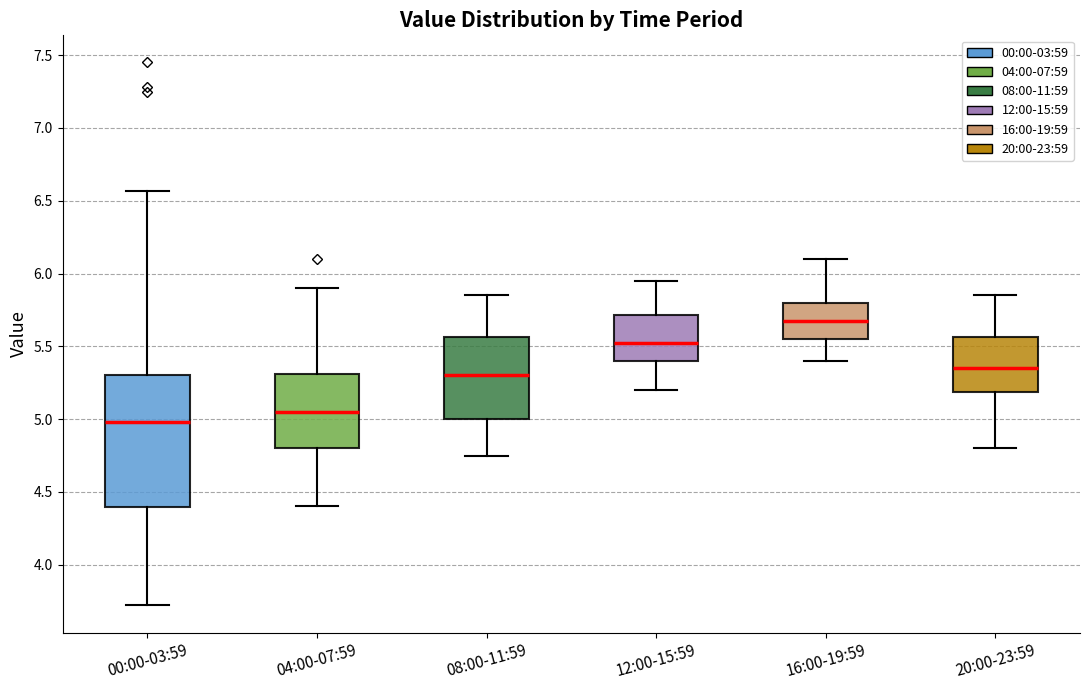

Reading left to right, transcribe this box plot: for each box, give where its median line is, the range the box spans, and where its two whiskers end, as read against the y-axis. The values are not printed on the chart, so give them approximately, as read against the axis.

00:00-03:59: median 5.00, box 4.40 to 5.30, whiskers 3.70 to 6.55
04:00-07:59: median 5.05, box 4.80 to 5.30, whiskers 4.40 to 5.90
08:00-11:59: median 5.30, box 5.00 to 5.55, whiskers 4.75 to 5.85
12:00-15:59: median 5.55, box 5.40 to 5.70, whiskers 5.20 to 5.95
16:00-19:59: median 5.70, box 5.55 to 5.80, whiskers 5.40 to 6.10
20:00-23:59: median 5.35, box 5.20 to 5.55, whiskers 4.80 to 5.85